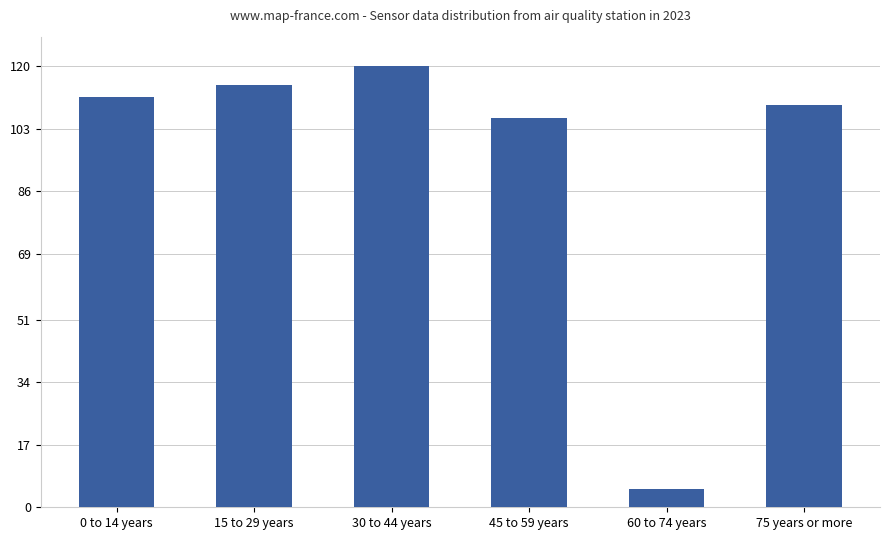

What is the ratio of the value at 45 to 59 years to the value at 0 to 14 years?

0.9